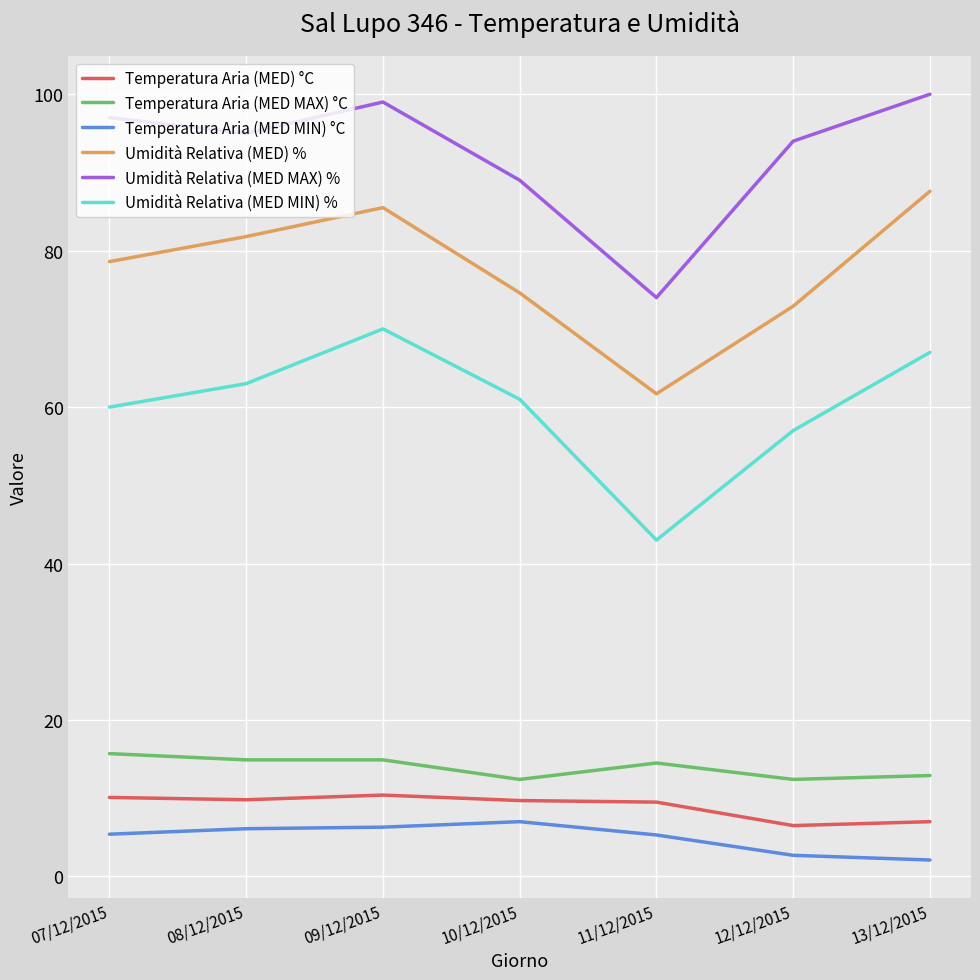

Which series has the largest range (max minus min)?

Umidità Relativa (MED MIN) %